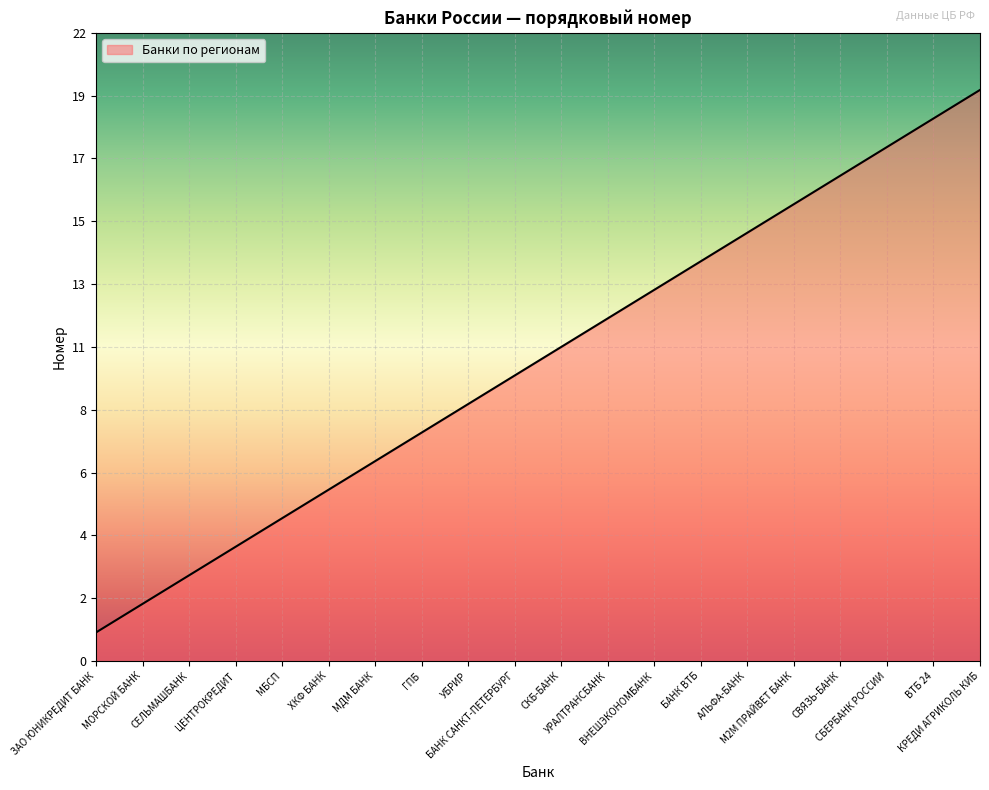

What position from the right is МДМ БАНК?

14